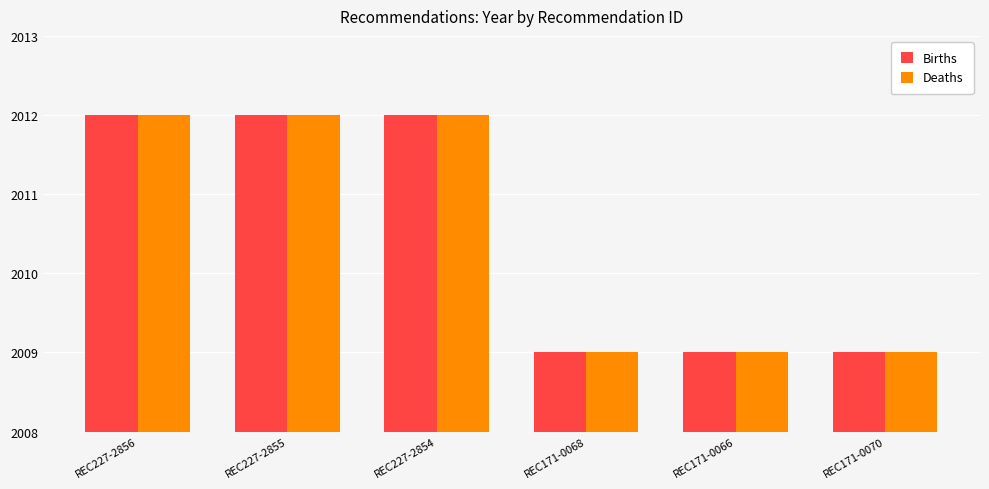

How many data points in Deaths are less than 2012?

3